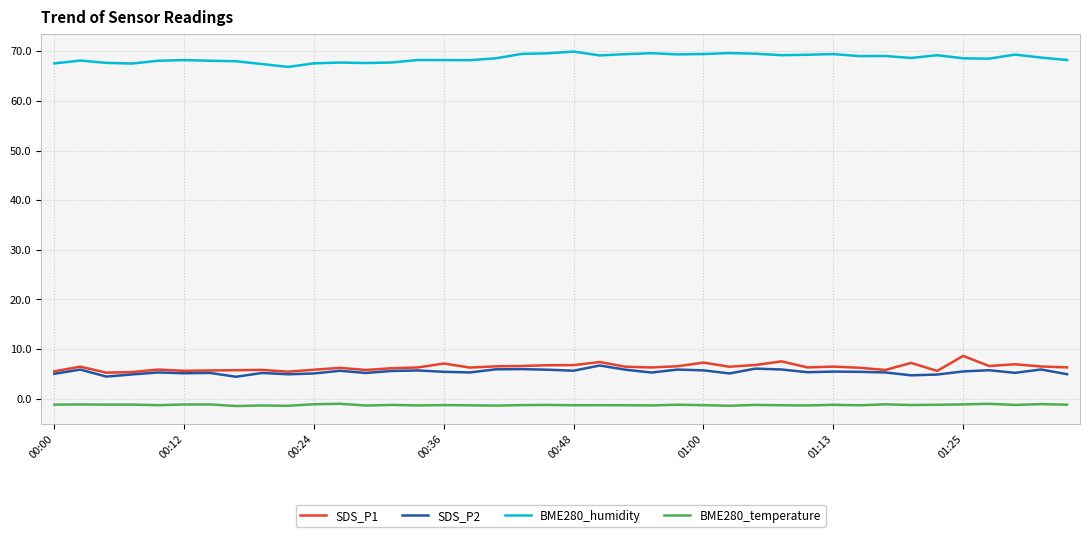

True or false: SDS_P1 and BME280_humidity cross at least once.

False